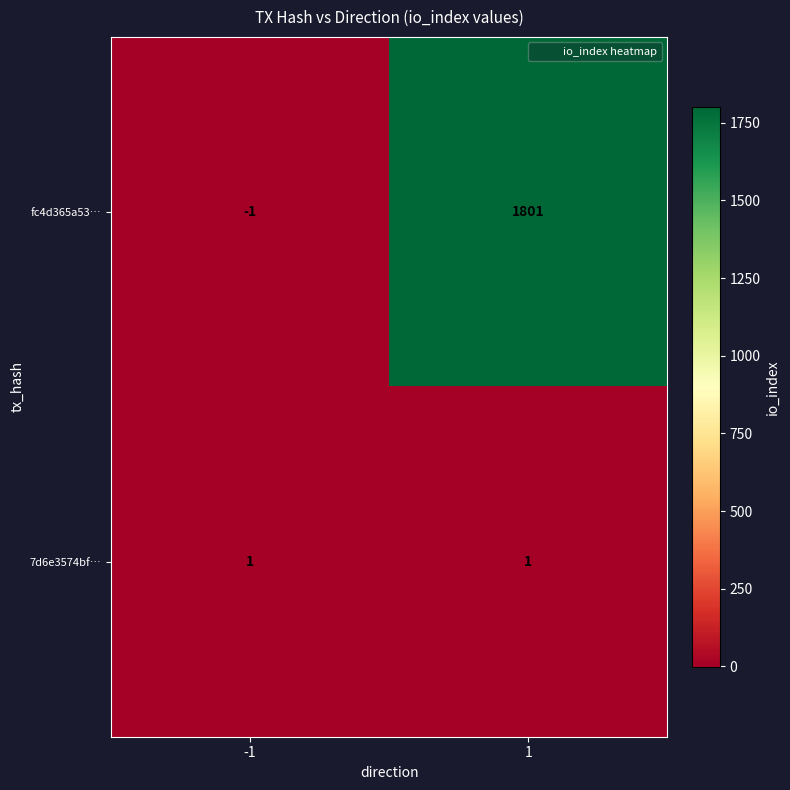

What is the greatest value displayed?

1801